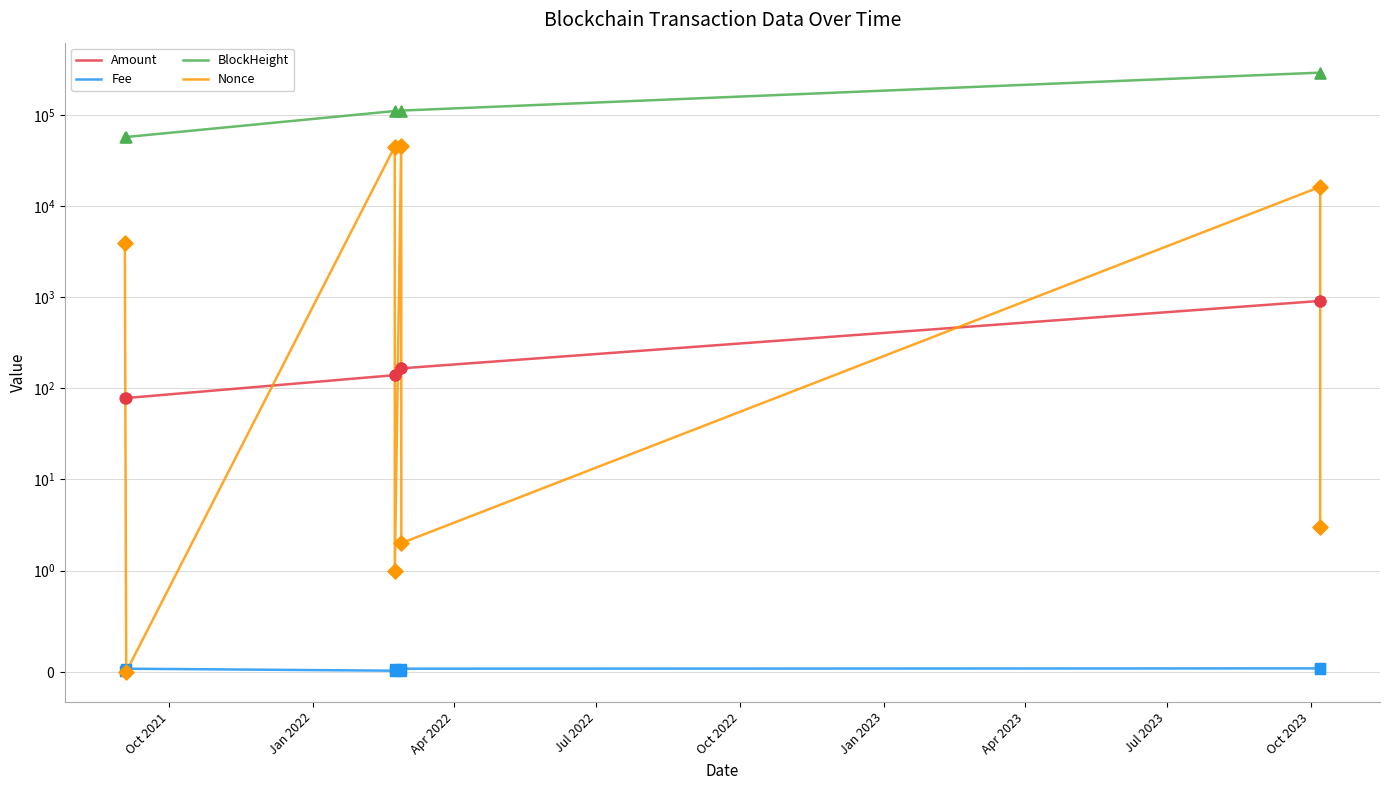

At how many categories does at least one series exceed 103723?

6